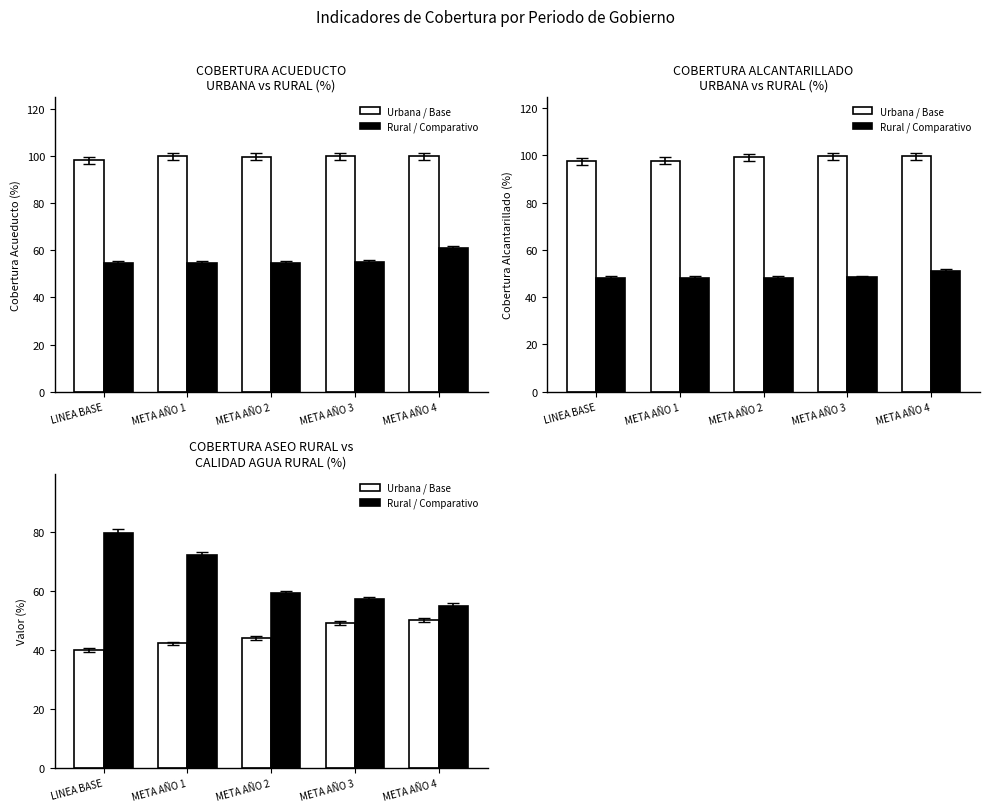

At which category is the sum across all series the highest?

LINEA BASE